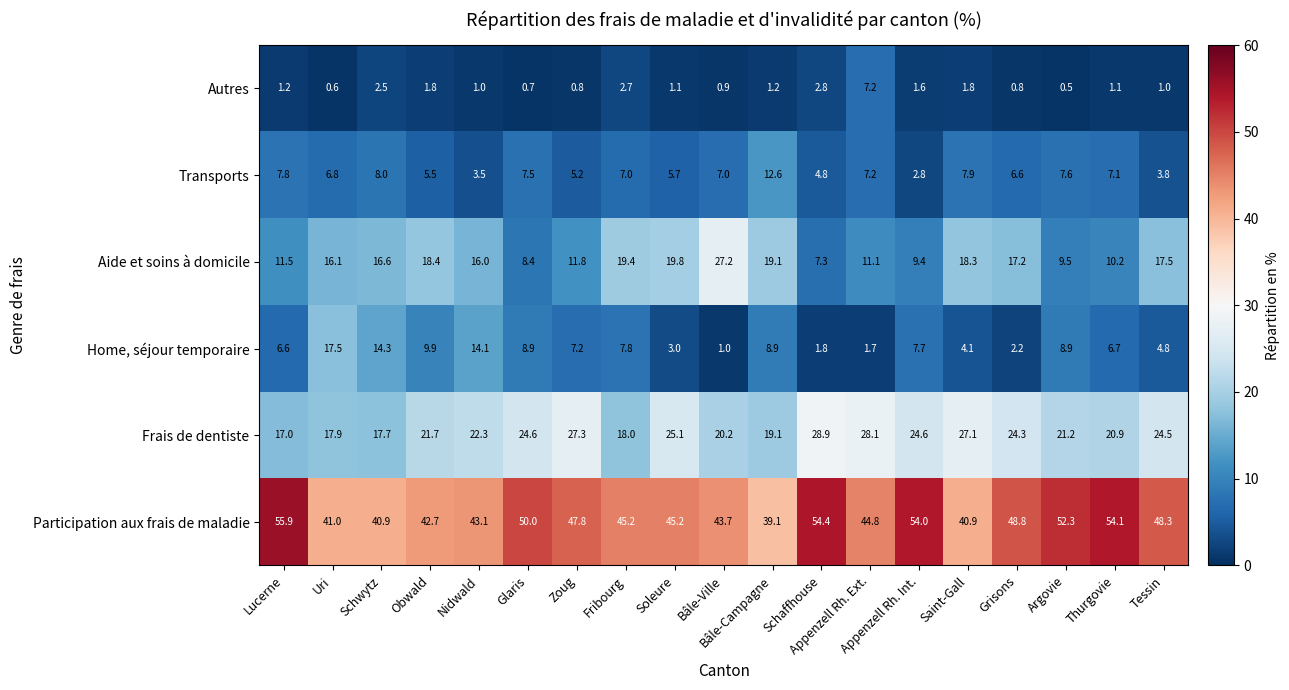

What is the difference between the highest and lowest values at Uri?

40.4